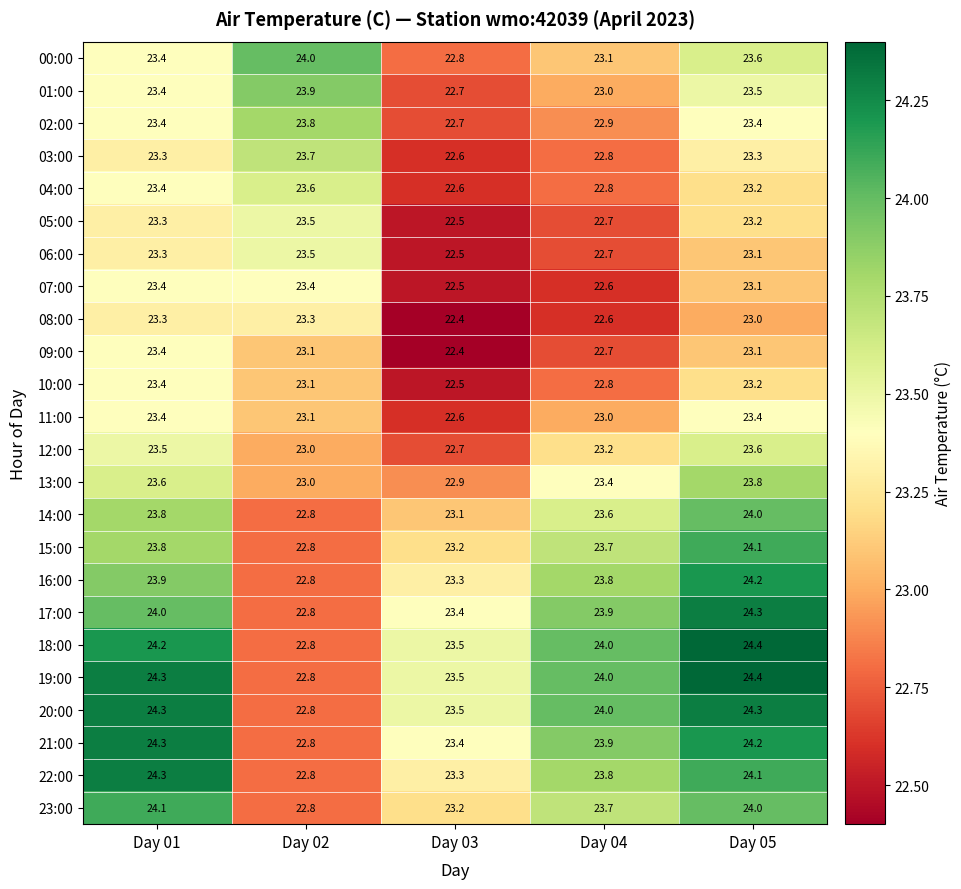

At which label does 10:00 first exceed 23?

Day 01